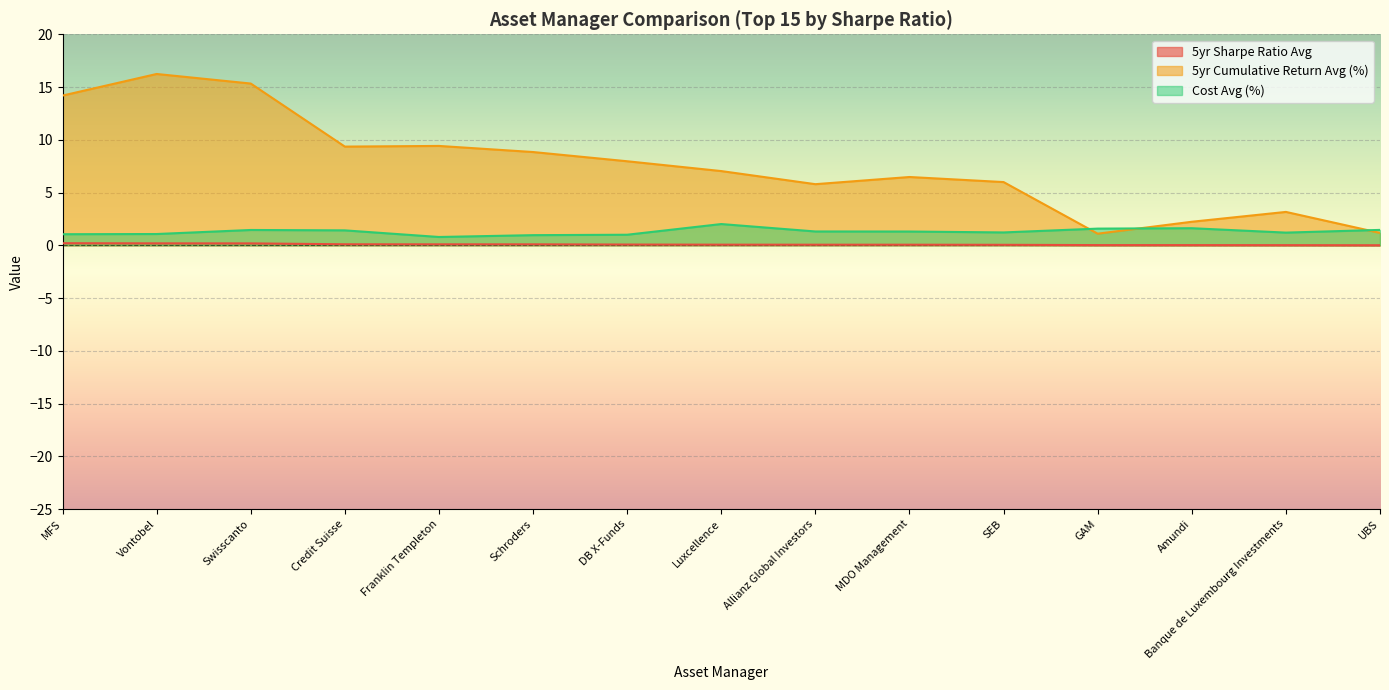

At which category does 5yr Cumulative Return Avg (%) reach its first local valley?

Credit Suisse